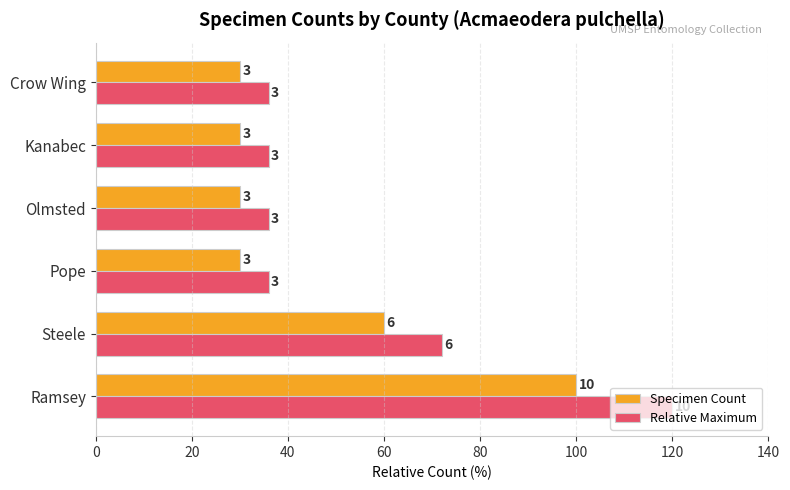

What are all the series names shown in the legend?

Specimen Count, Relative Maximum